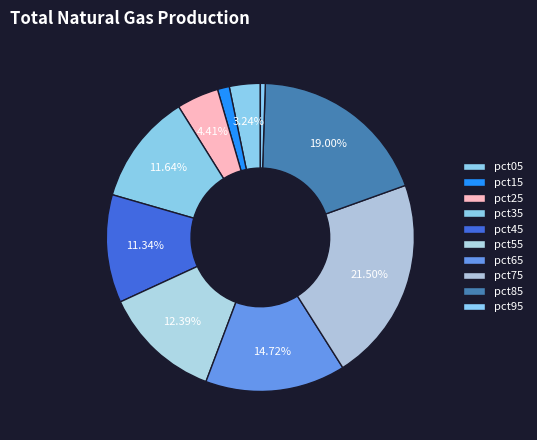

Count the number of slices in the pie.

10